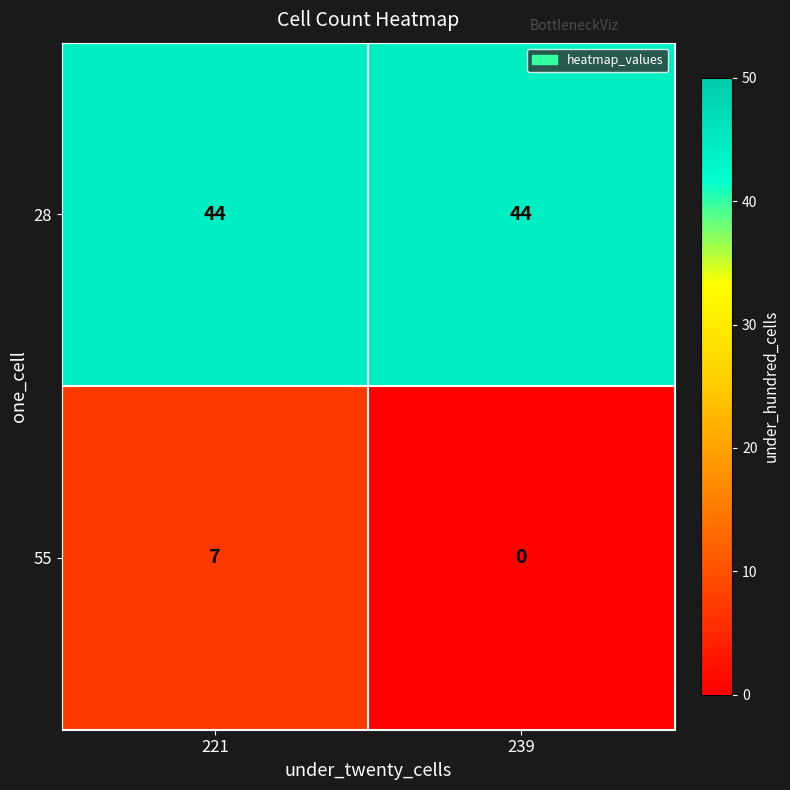

Between 221 and 239, which series saw the biggest shift?

55